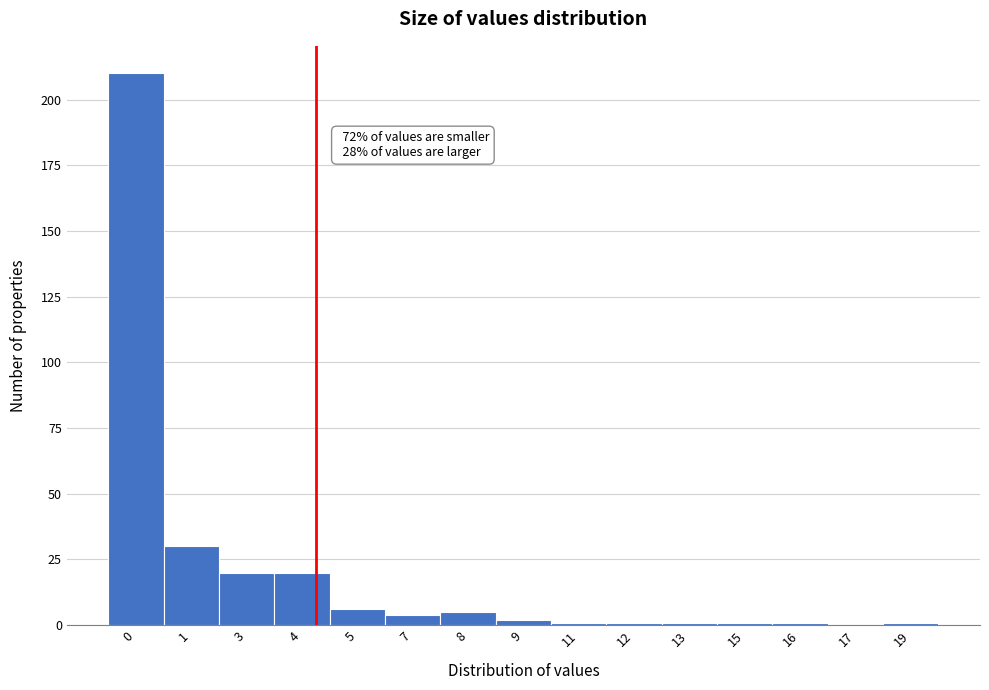

Reading left to right, what are all the values shown in this chart?

0=210	1=30	3=20	4=20	5=6	7=4	8=5	9=2	11=1	12=1	13=1	15=1	16=1	17=0	19=1